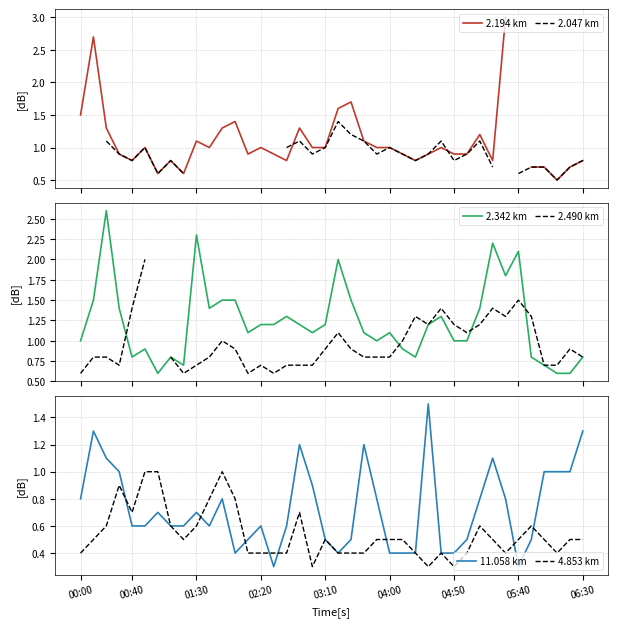

At which category does 11.058 km reach its first local valley?

10